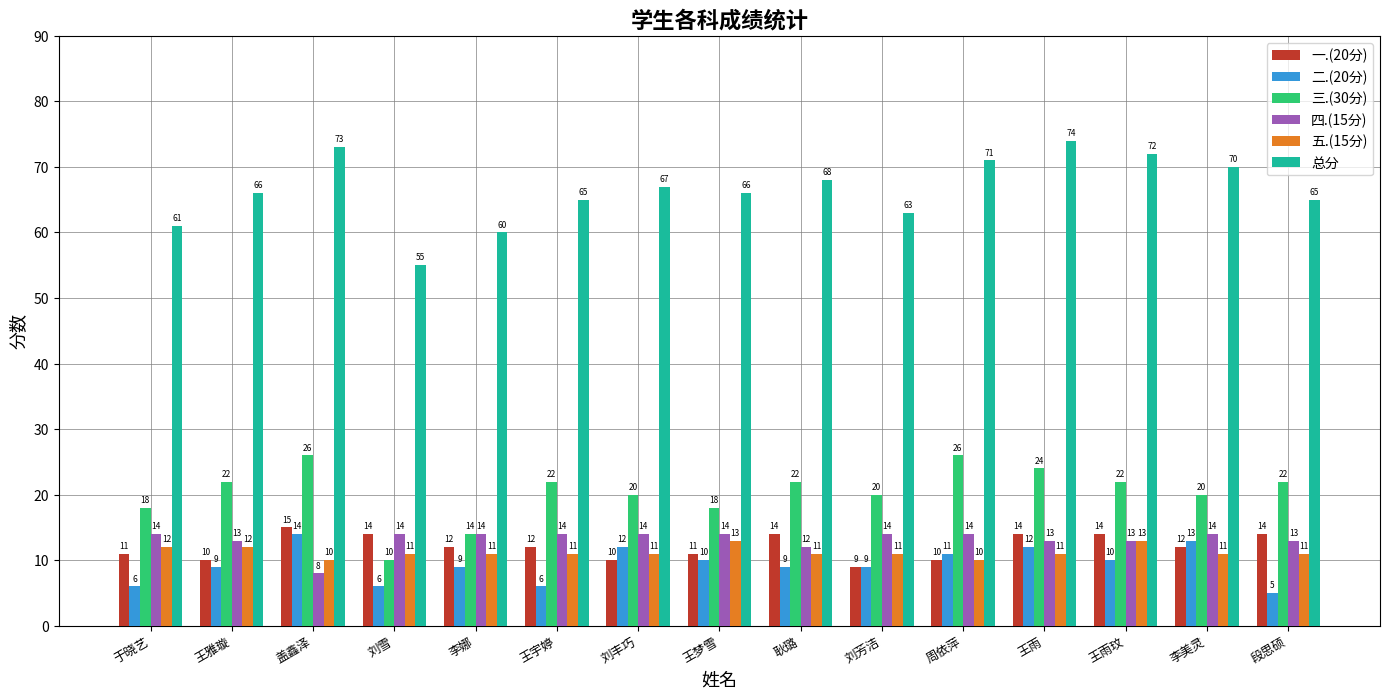

How many distinct data groups are displayed?

6